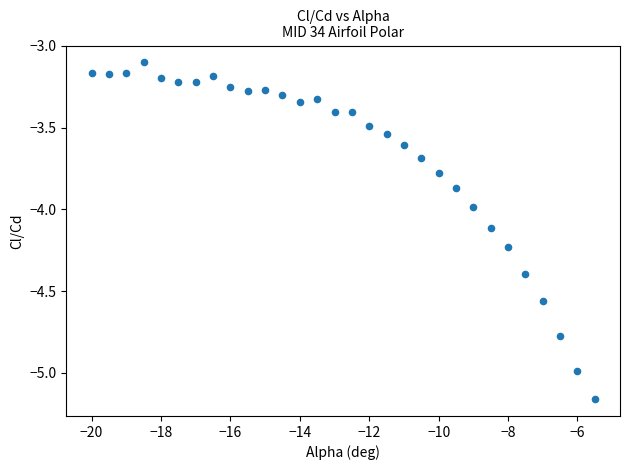

What is the range of Y values (max minus min)?

2.1